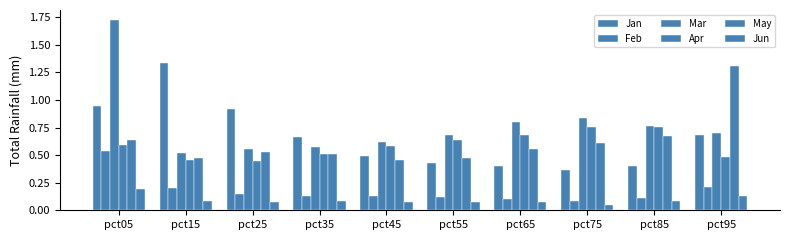

Are the bars grouped side by side (vs. stacked)?

Yes